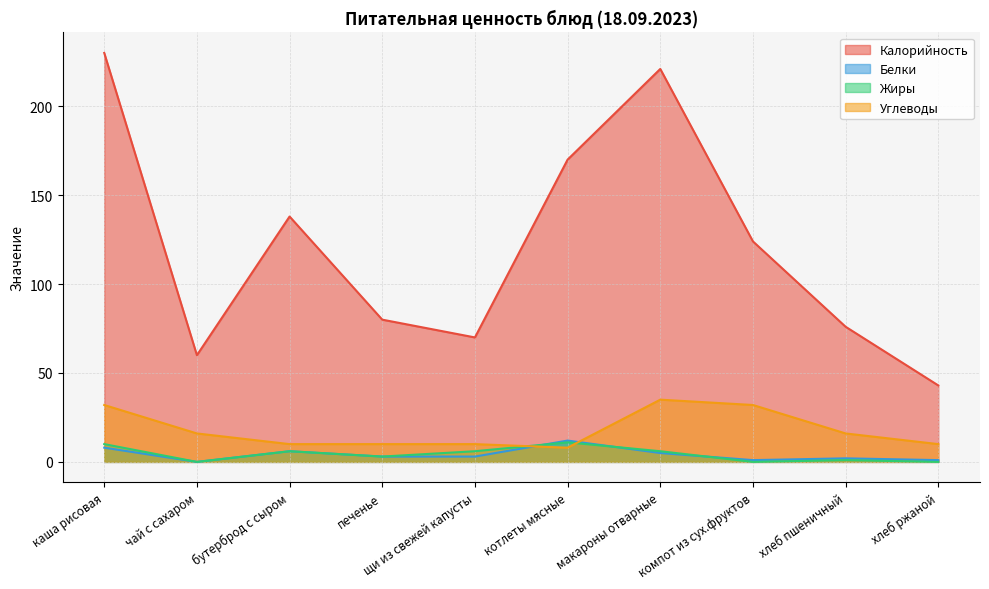

Reading left to right, what are all the values shown in this chart?

Калорийность: каша рисовая=230	чай с сахаром=60	бутерброд с сыром=138	печенье=80	щи из свежей капусты=70	котлеты мясные=170	макароны отварные=221	компот из сух.фруктов=124	хлеб пшеничный=76	хлеб ржаной=43
Белки: каша рисовая=8	чай с сахаром=0	бутерброд с сыром=6	печенье=3	щи из свежей капусты=3	котлеты мясные=12	макароны отварные=5	компот из сух.фруктов=1	хлеб пшеничный=2	хлеб ржаной=1
Жиры: каша рисовая=10	чай с сахаром=0	бутерброд с сыром=6	печенье=3	щи из свежей капусты=6	котлеты мясные=11	макароны отварные=6	компот из сух.фруктов=0	хлеб пшеничный=1	хлеб ржаной=0
Углеводы: каша рисовая=32	чай с сахаром=16	бутерброд с сыром=10	печенье=10	щи из свежей капусты=10	котлеты мясные=8	макароны отварные=35	компот из сух.фруктов=32	хлеб пшеничный=16	хлеб ржаной=10